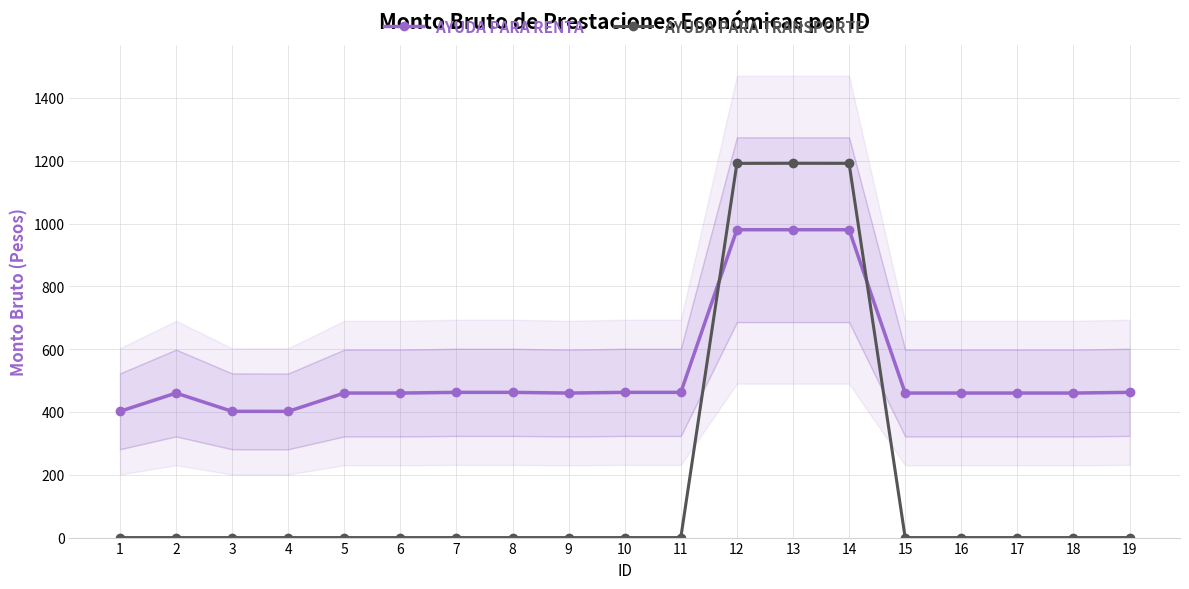

Does the chart display data point markers on the line(s)?

Yes